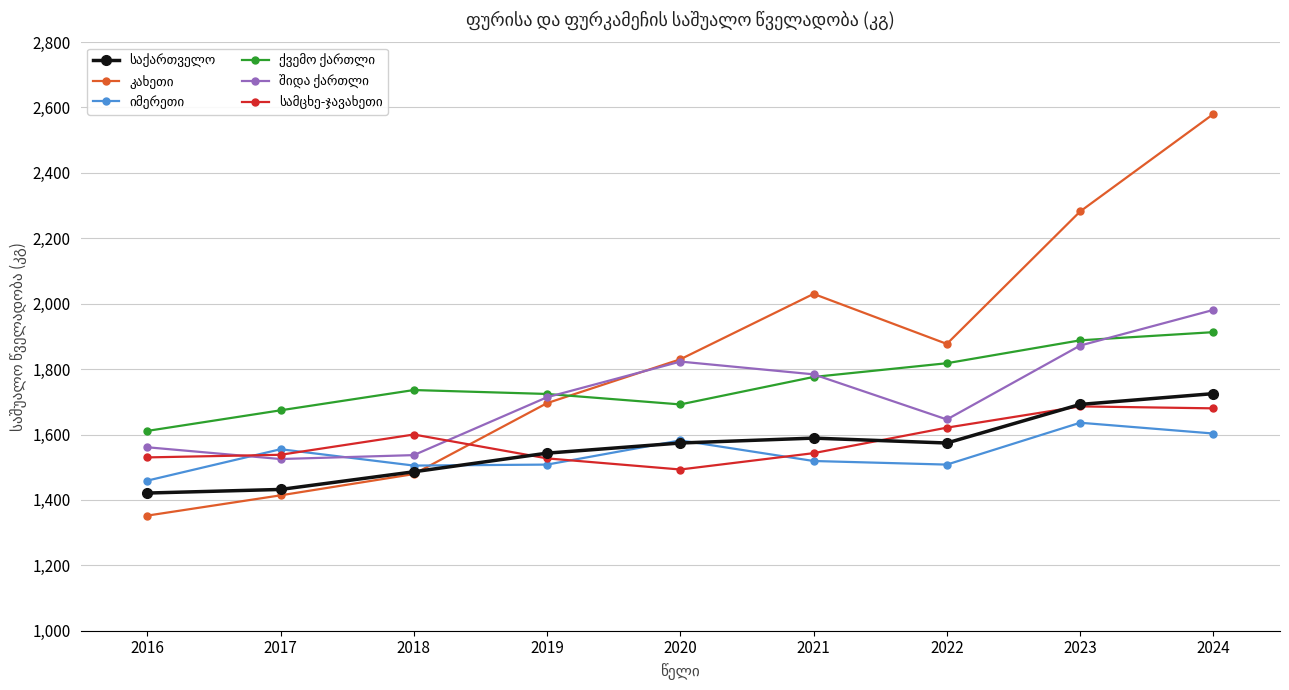

What is the smallest value displayed?

1352